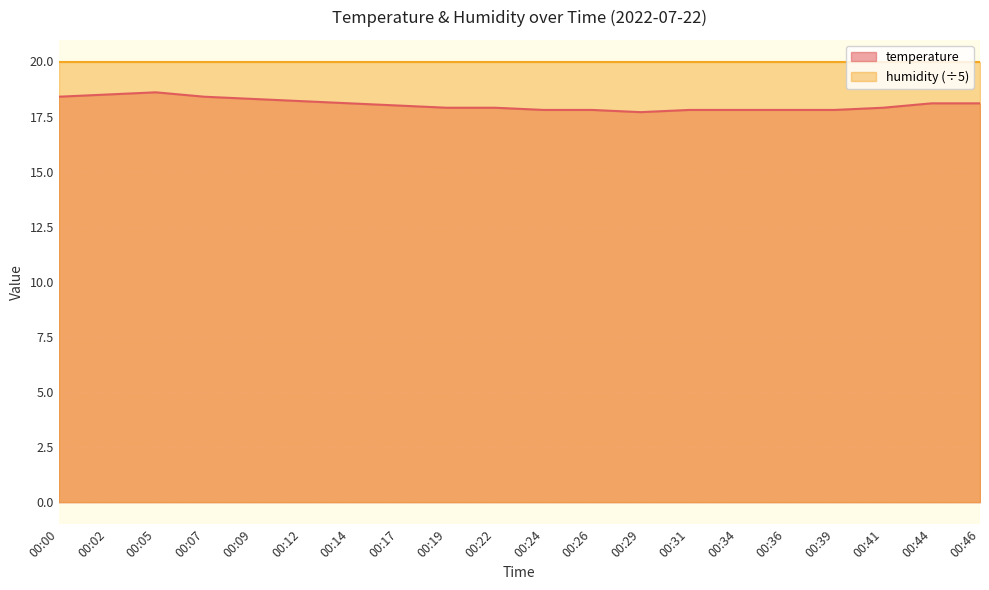

The chart shows a value of 18.1 at 00:46. True or false?

True